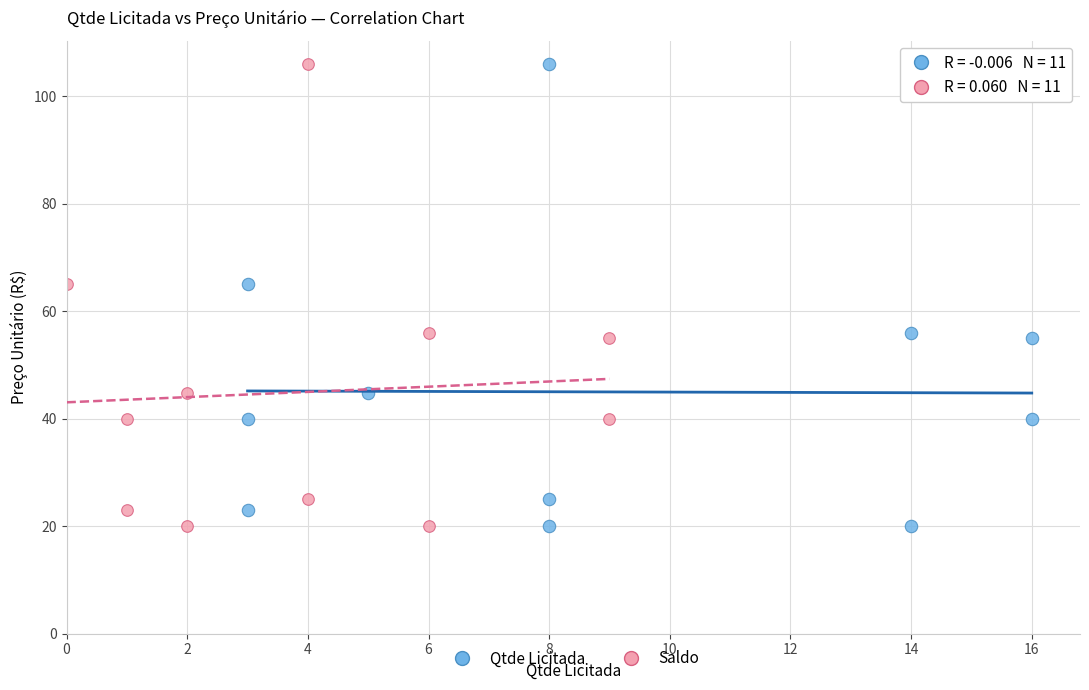

What are all the series names shown in the legend?

Qtde Licitada, Saldo